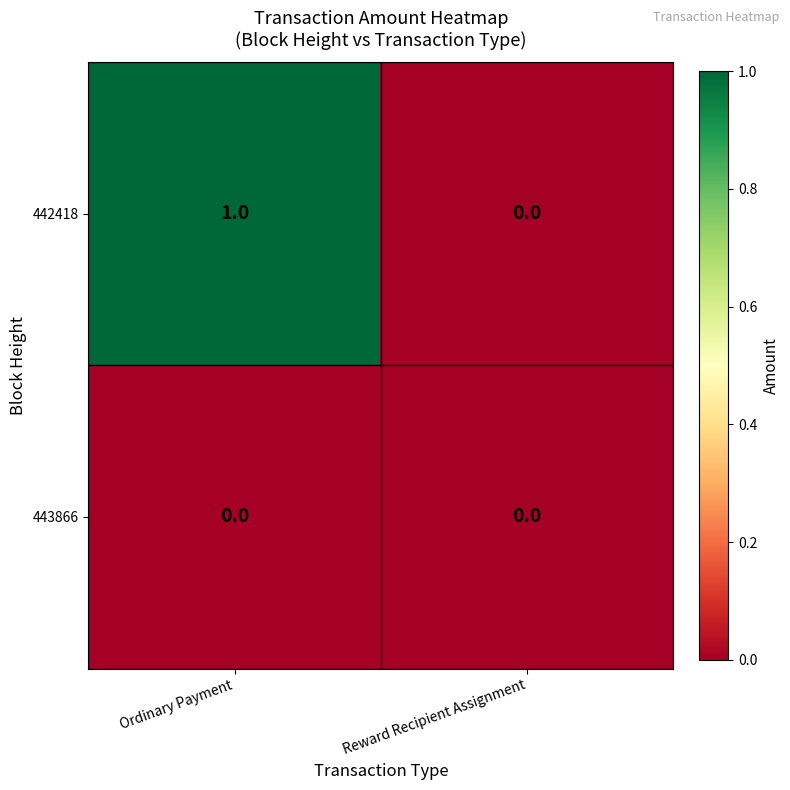

Which series has the largest range (max minus min)?

442418